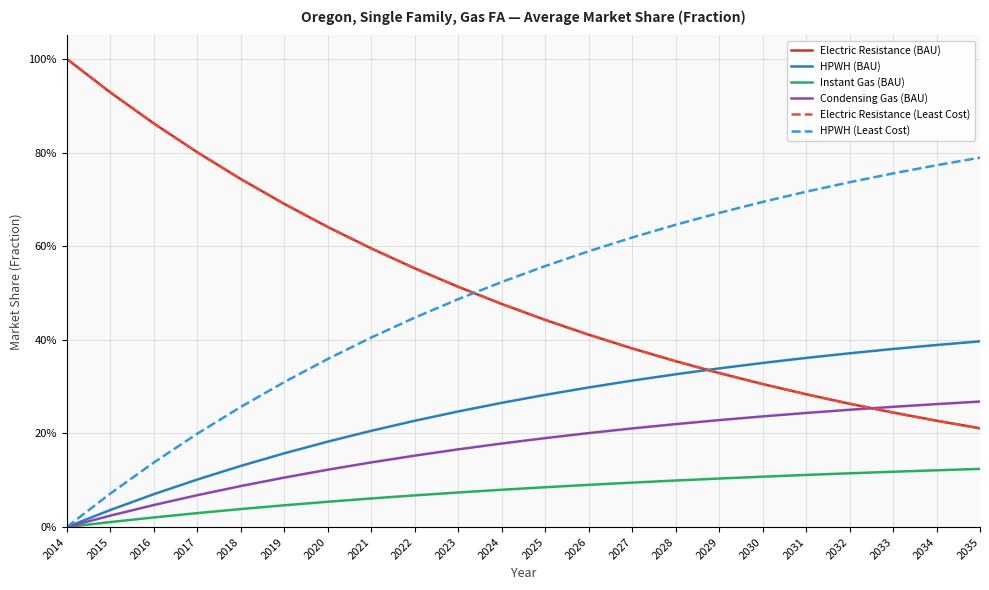

What is the maximum value for HPWH (BAU)?

0.4